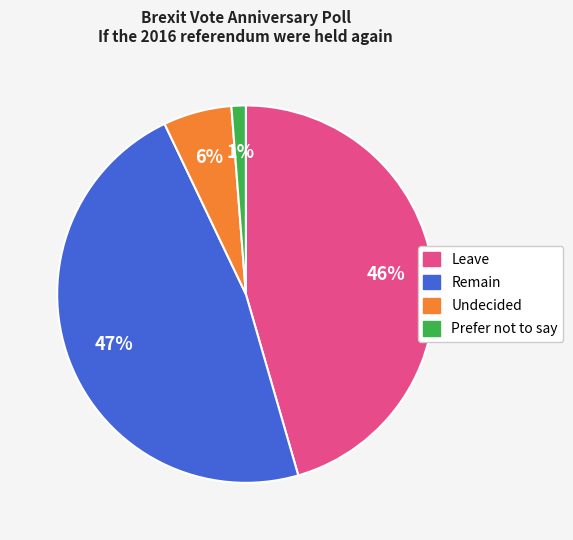

To the nearest percent, what is the difference between the largest and smallest slice percentages?

46%